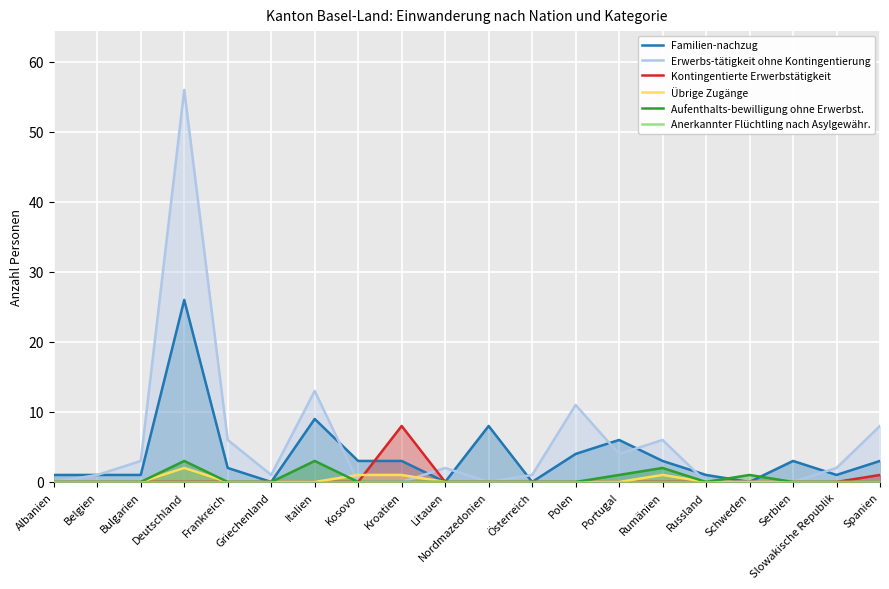

True or false: Familien-nachzug and Anerkannter Flüchtling nach Asylgewähr. cross at least once.

False